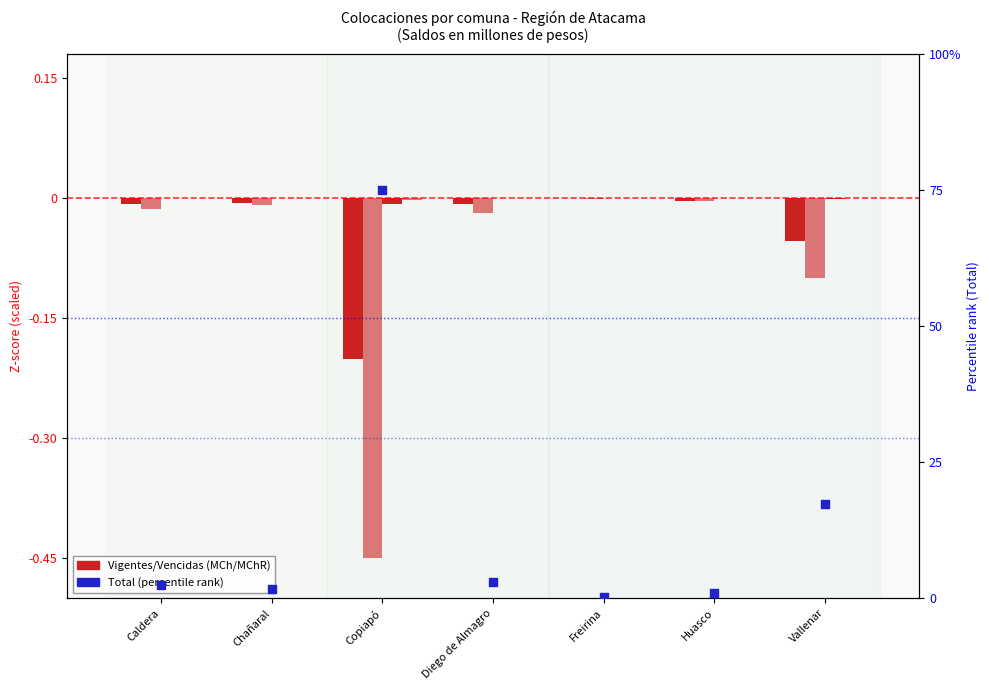

Is the value of Vencidas MCh at Freirina greater than the value of Vencidas MChR at Diego de Almagro?

Yes